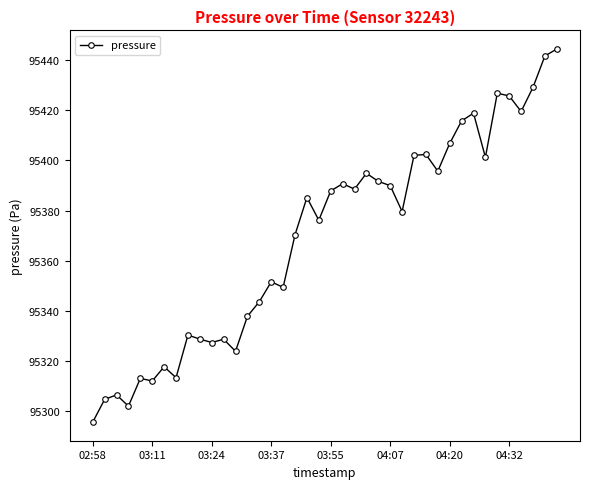

What is the maximum value shown in the chart?

95444.6